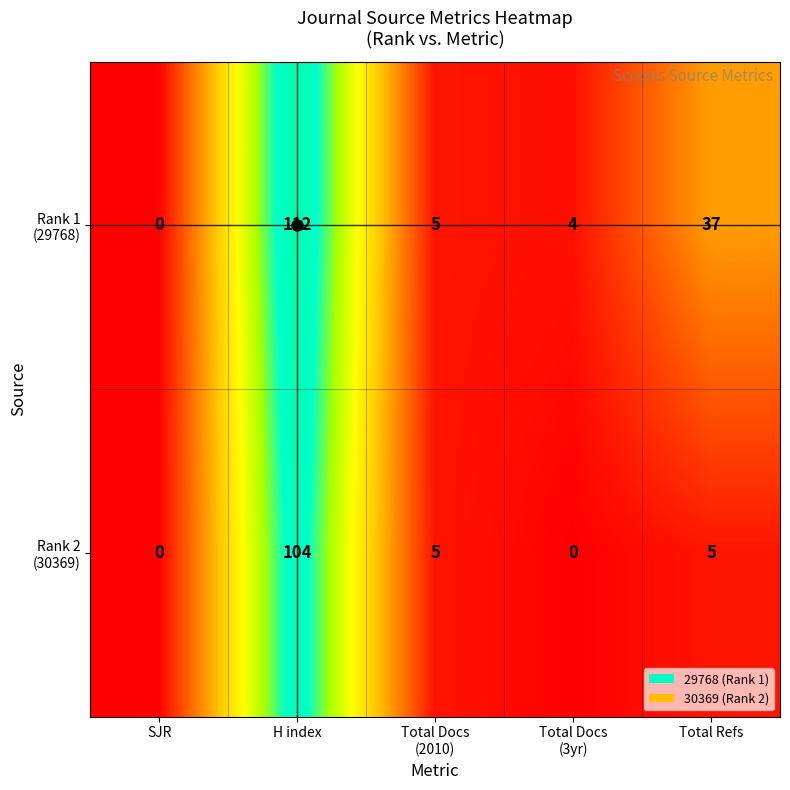

What is the greatest value displayed?

112